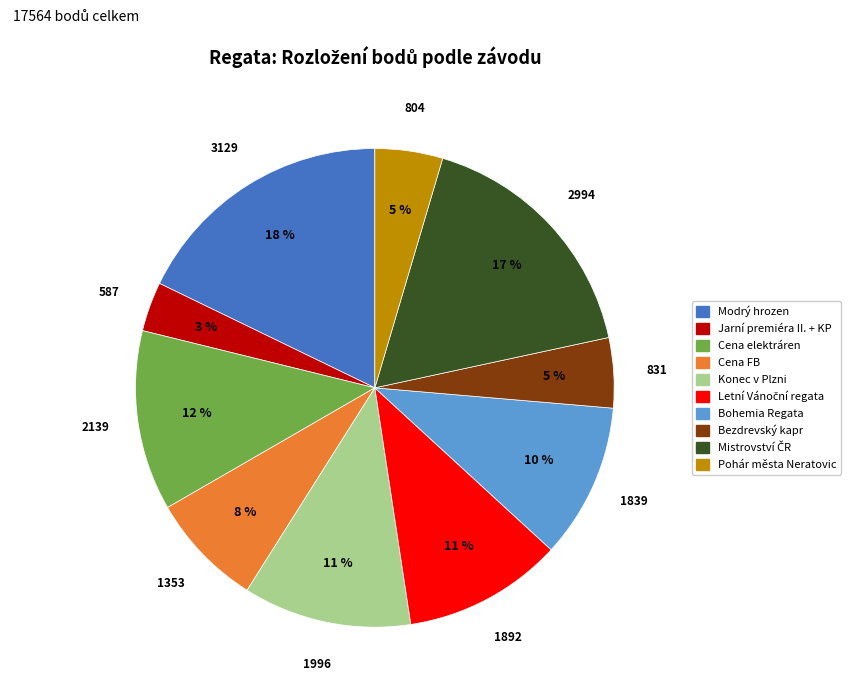

Approximately how many times larger is the value at Bezdrevský kapr compared to Cena elektráren?

0.4